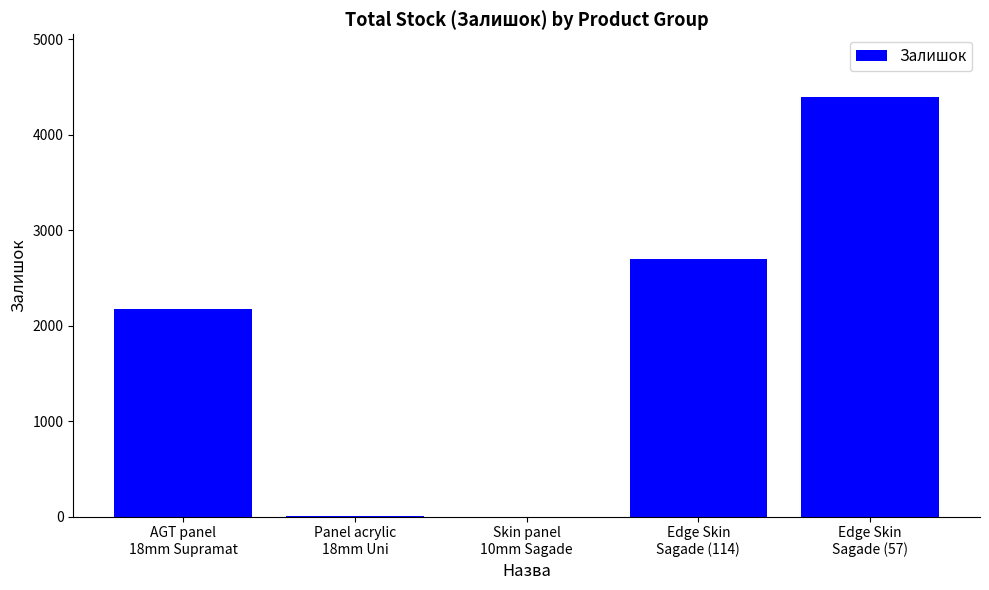

What is the sum of all values?

9274